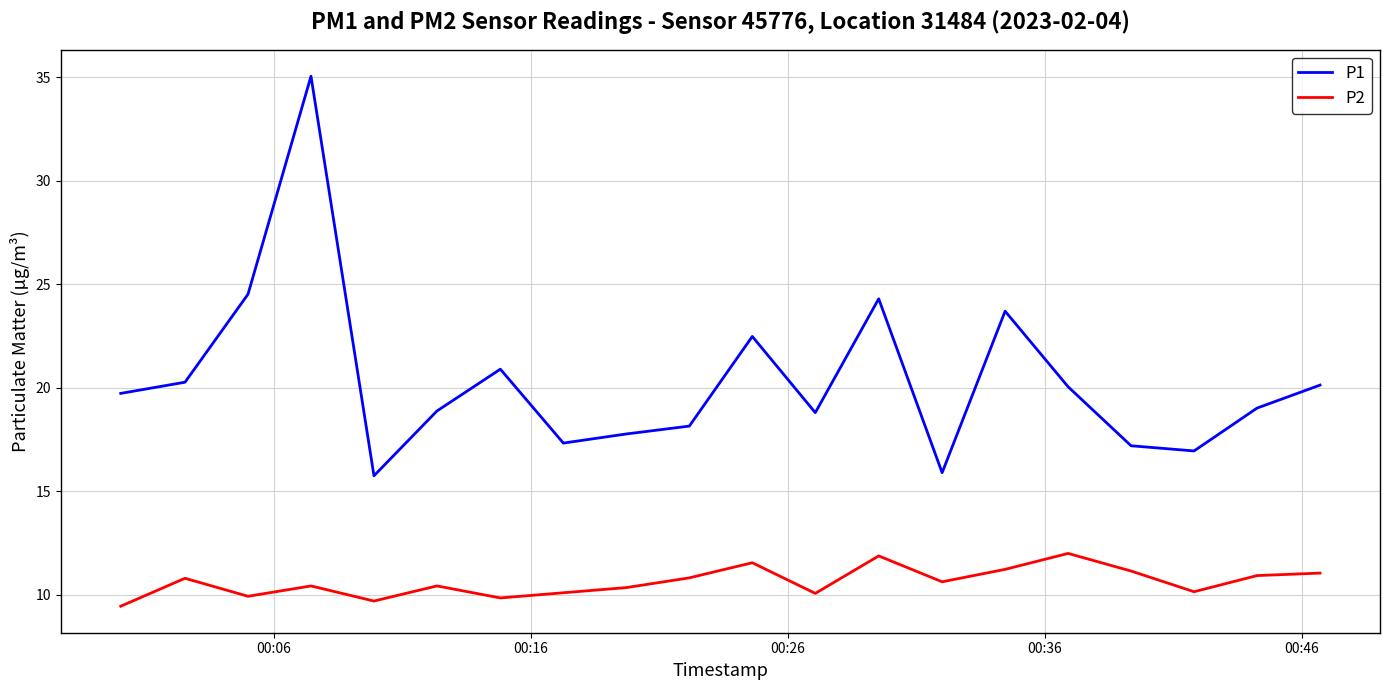

In P2, how many points are higher than both neighbors (excluding endpoints)?

6